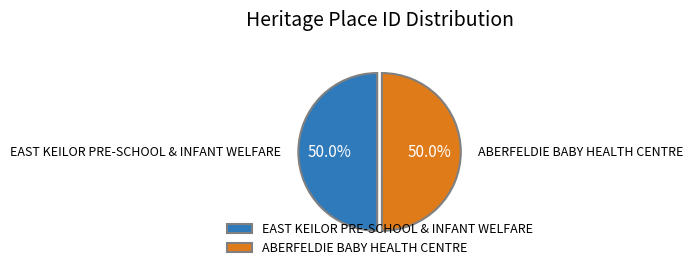

What percentage is the ABERFELDIE BABY HEALTH CENTRE slice, to the nearest percent?

50%